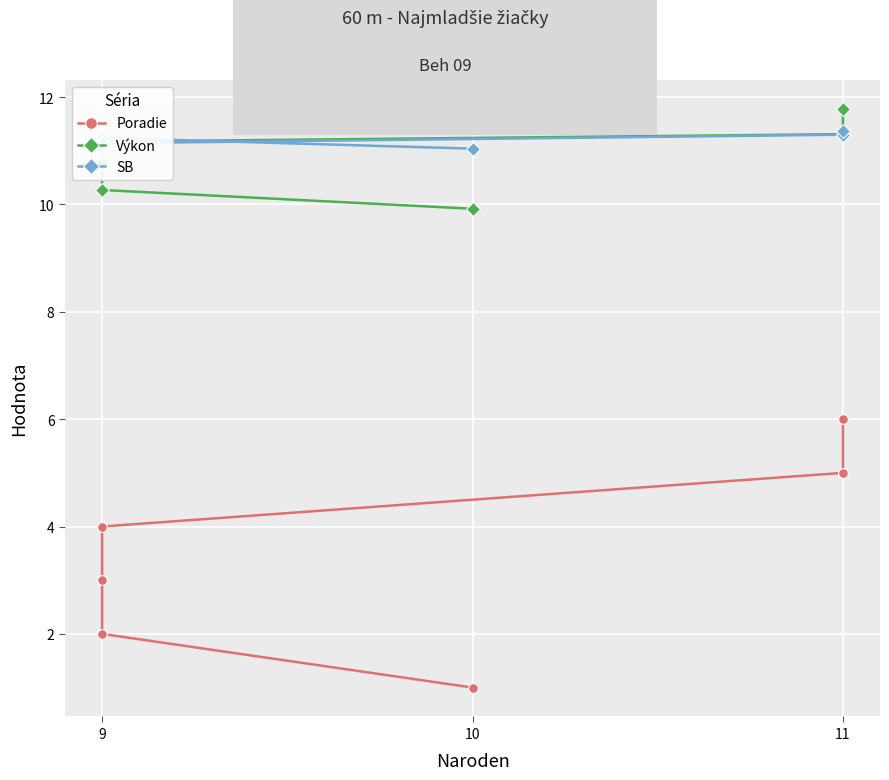

Between 10 and 3, which series saw the biggest shift?

Poradie